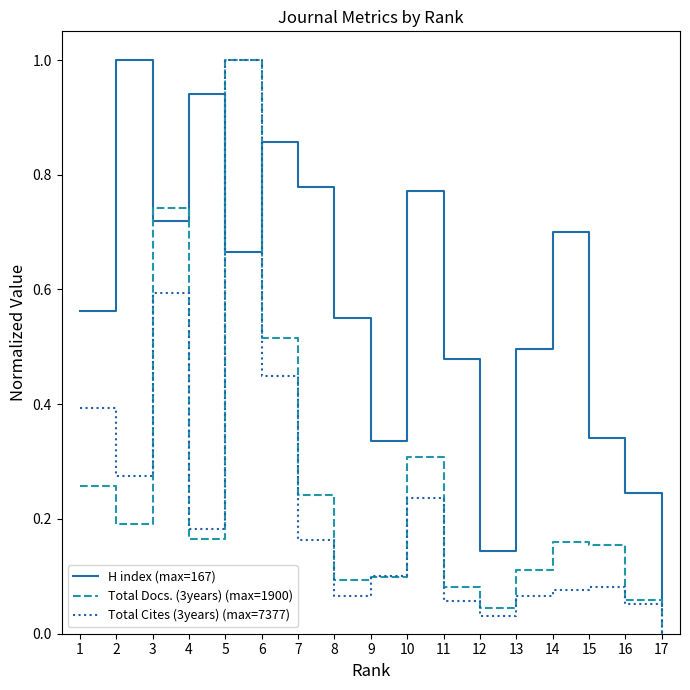

At which category does Total Docs. (3years) (max=1900) reach its first local peak?

3